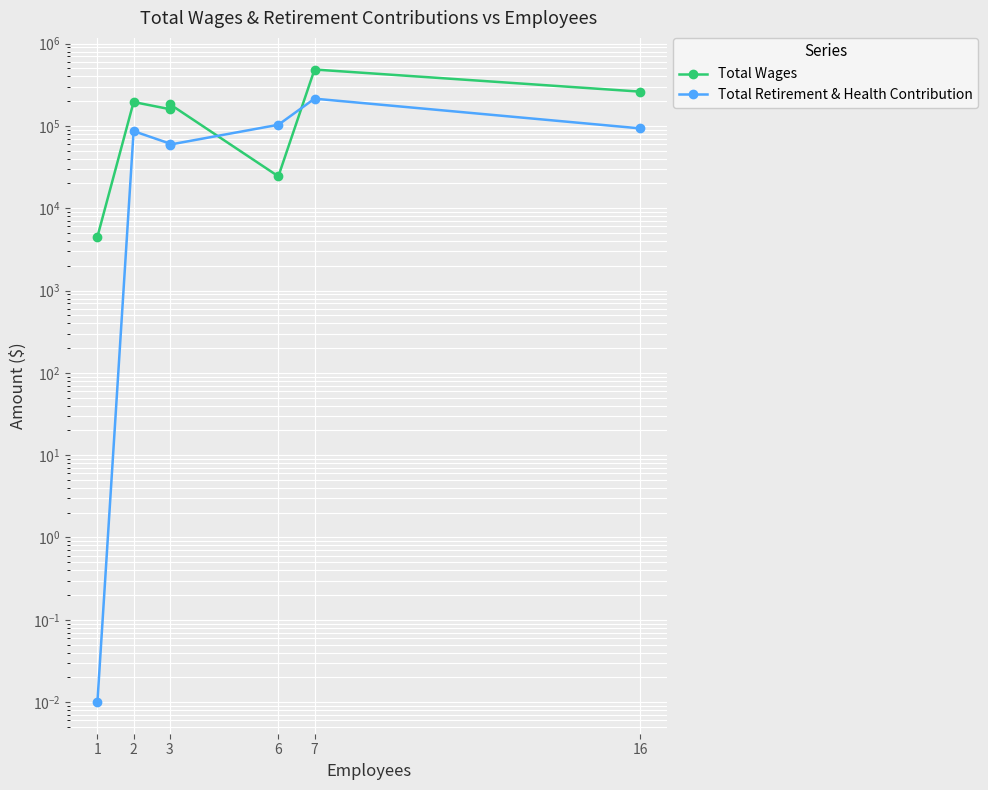

Where is the first local minimum for Total Wages?

3